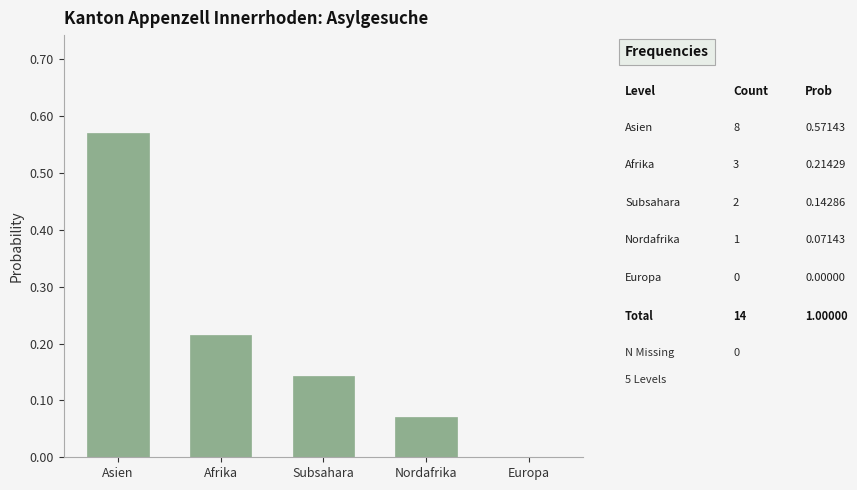

What is the change in value from Asien to Subsahara?

-0.4